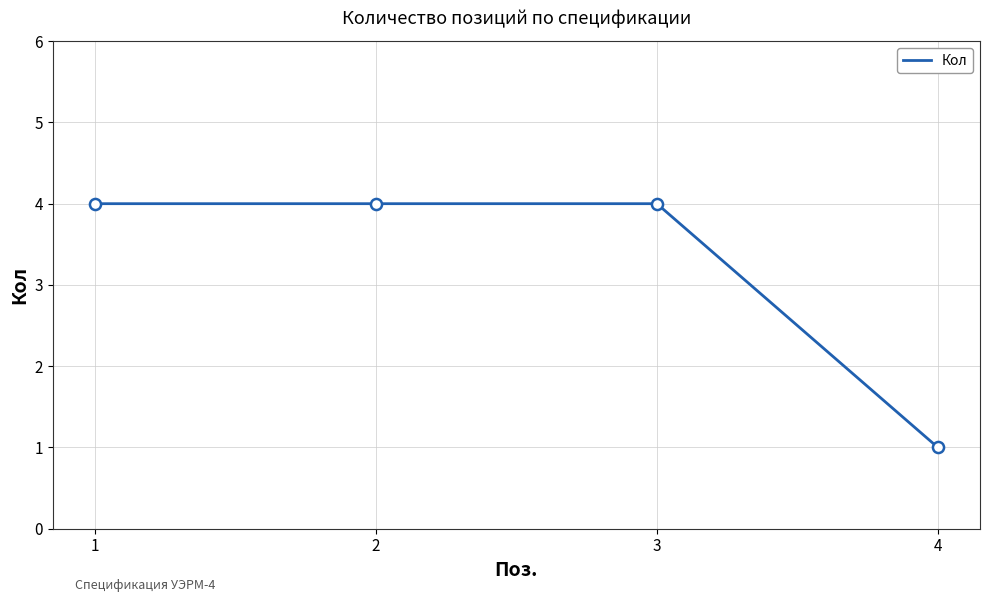

What is the change in value from 2 to 4?

-3